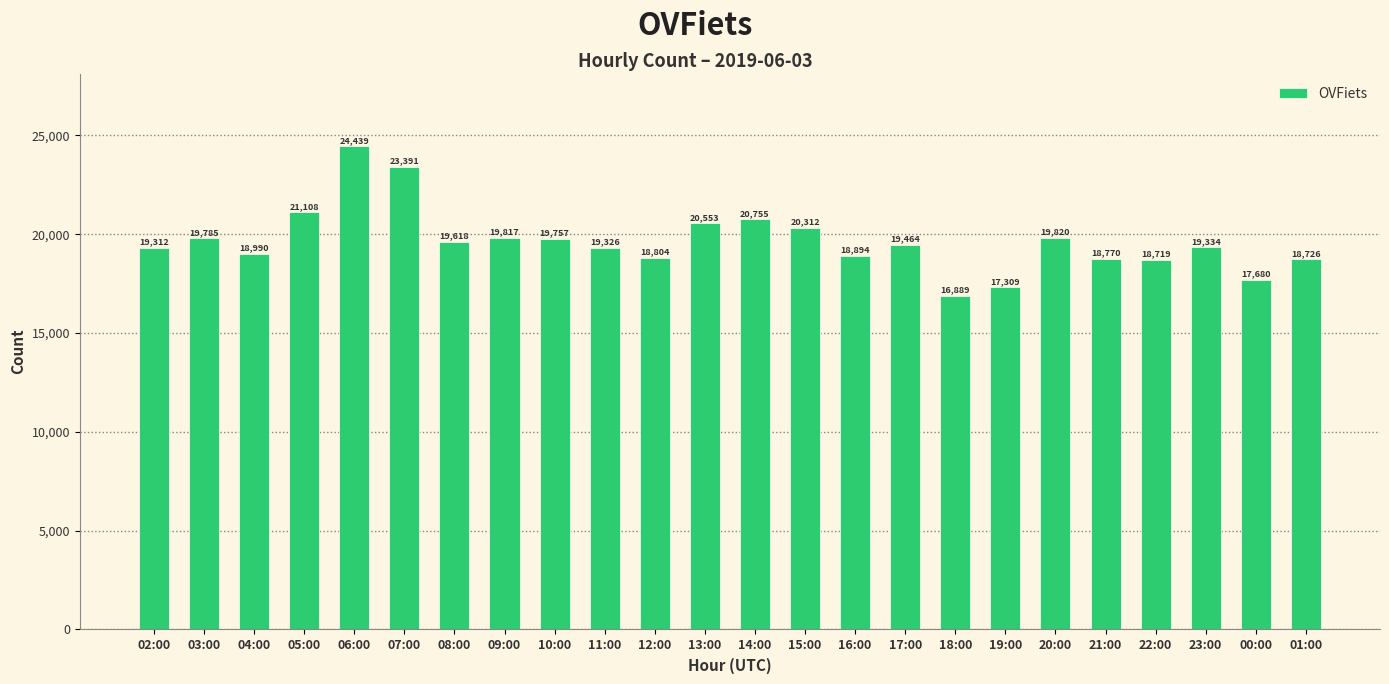

Count the number of data series in this chart.

1